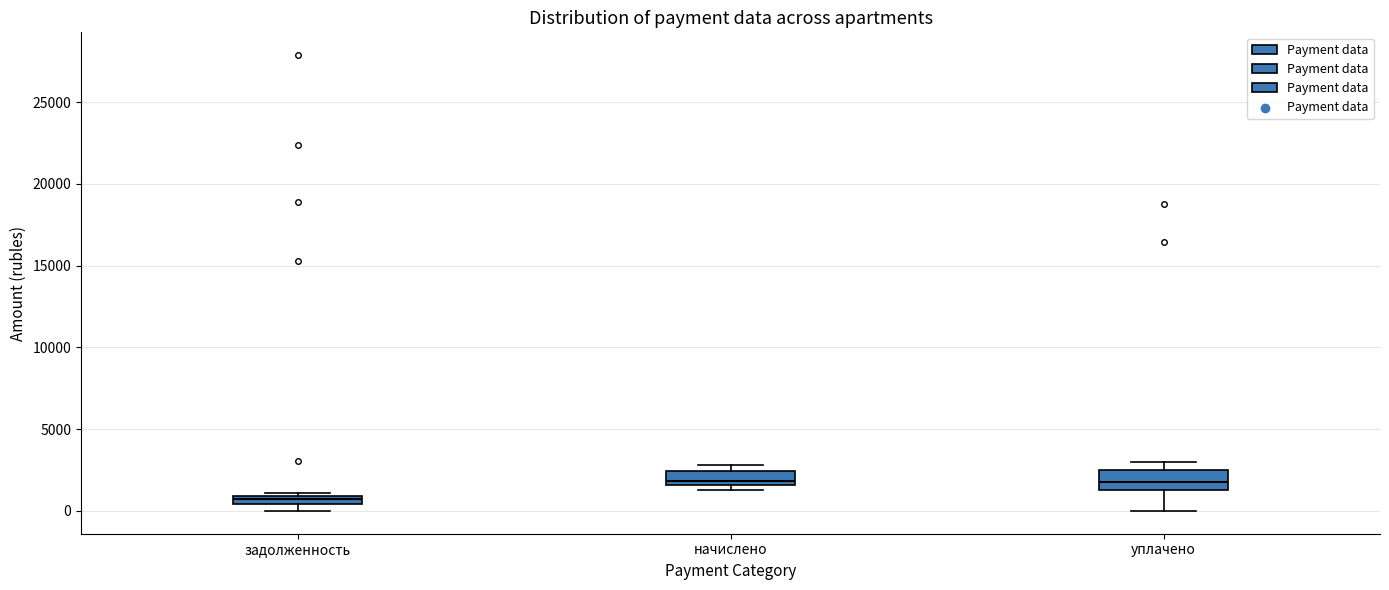

Where is the upper edge of the box for задолженность on the y-axis? The values are not printed on the chart, so give them approximately, as read against the axis.

1000